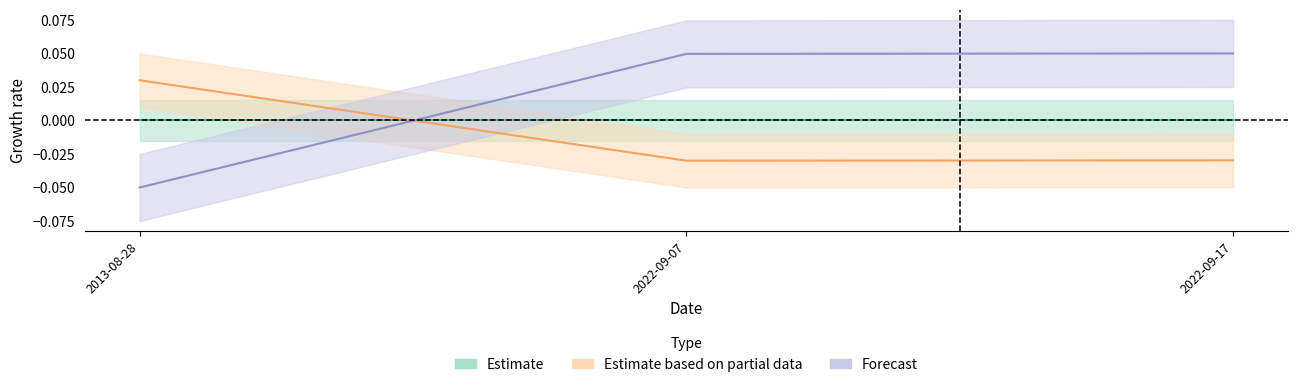

What is the difference between the maximum and minimum values in the ID series?

0.1